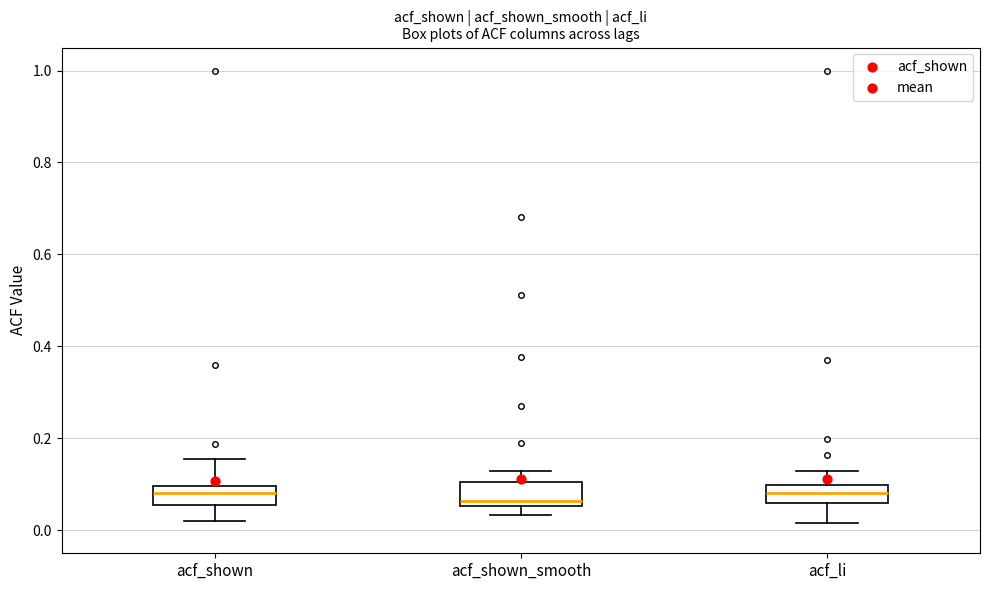

Reading left to right, read every box against the y-axis: the position of its median line, the range the box covers, and the ends of its whiskers. The values are not printed on the chart, so give them approximately, as read against the axis.

acf_shown: median 0.08, box 0.06 to 0.10, whiskers 0.02 to 0.16
acf_shown_smooth: median 0.06 (just above the box's lower edge), box 0.06 to 0.10, whiskers 0.04 to 0.12
acf_li: median 0.08, box 0.06 to 0.10, whiskers 0.02 to 0.12